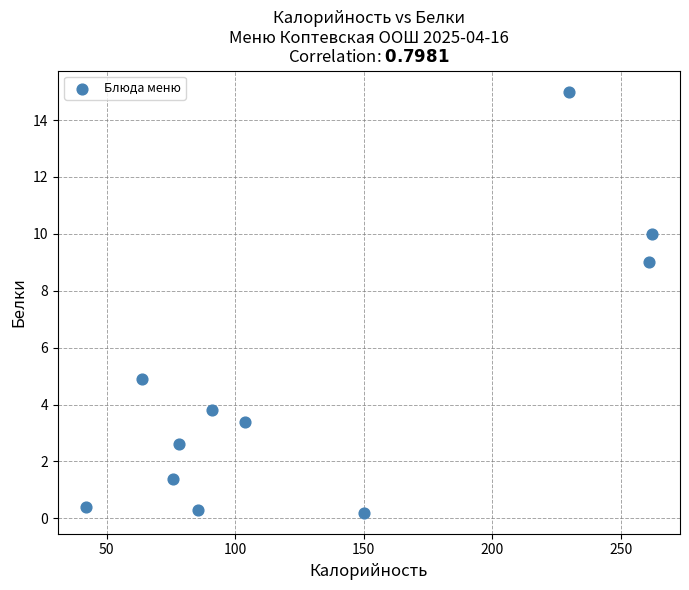

What is the average Y value?

4.6